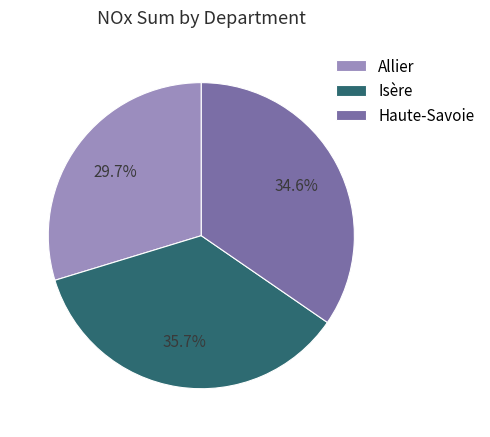

To the nearest percent, what percentage of the pie is Isère?

36%